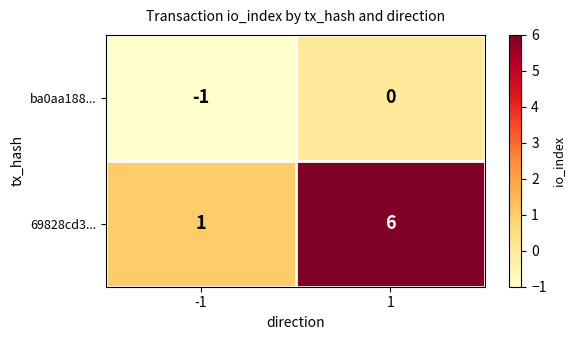

What is the difference between the 69828cd3... values at 1 and -1?

5